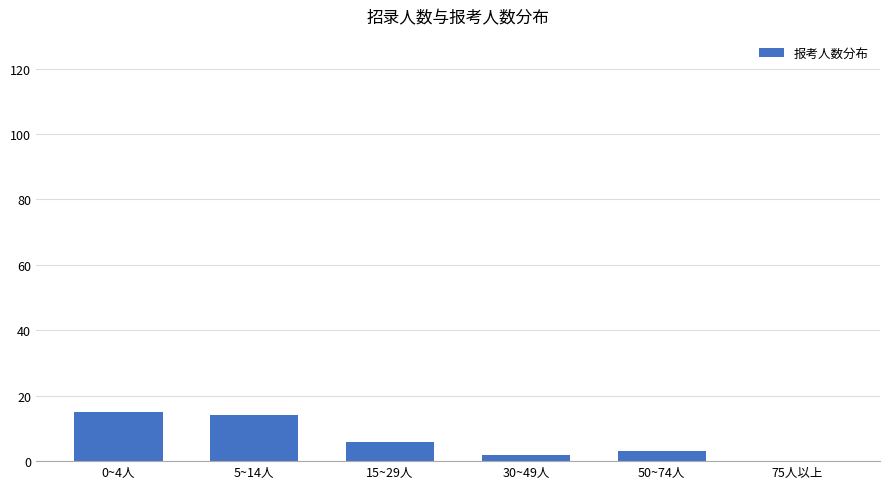

The chart shows a value of 3 at 50~74人. True or false?

True